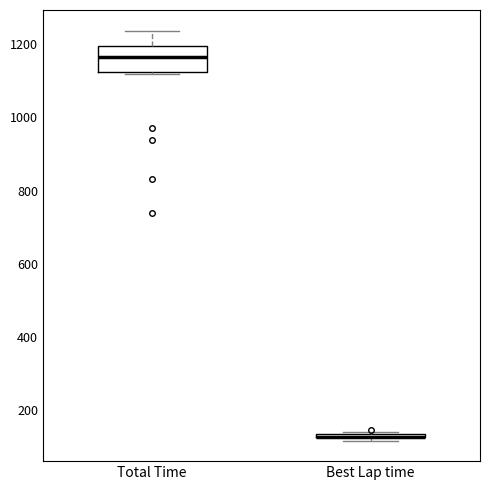

Comparing the boxes themselves (not the whiskers), which one is the tallest?

Total Time